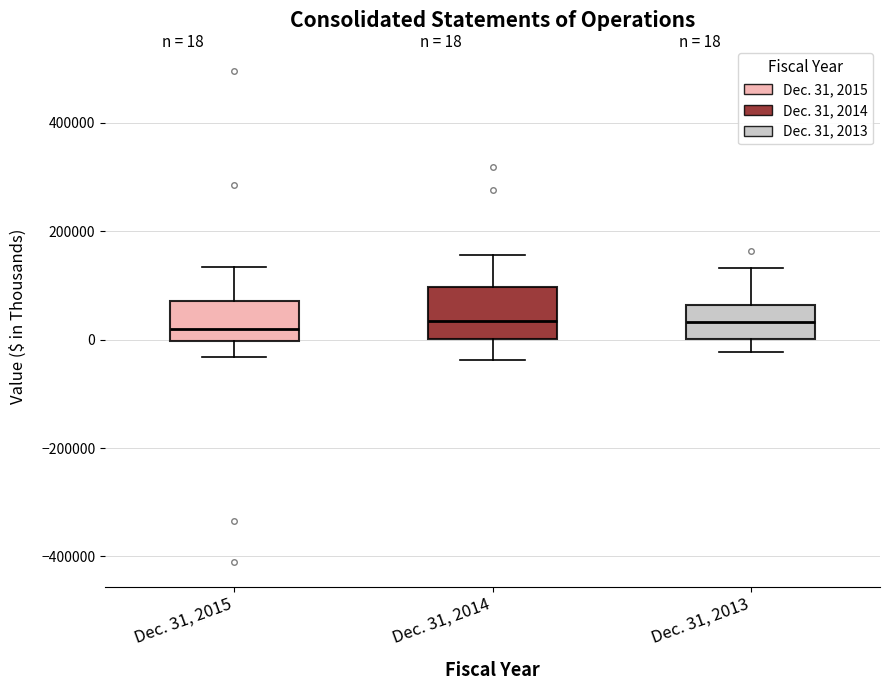

Which box is the tallest, from its lower edge to its upper edge?

Dec. 31, 2014